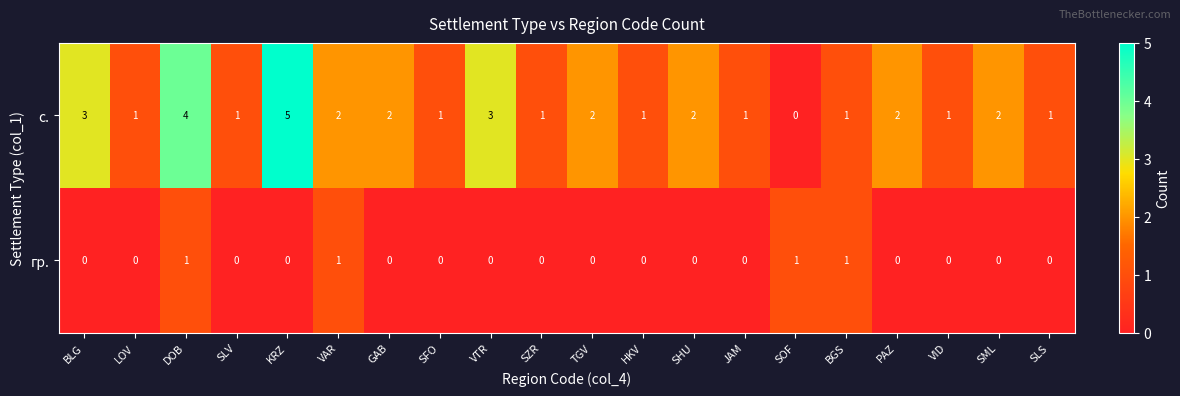

Which series changed the most between SFO and TGV?

с.